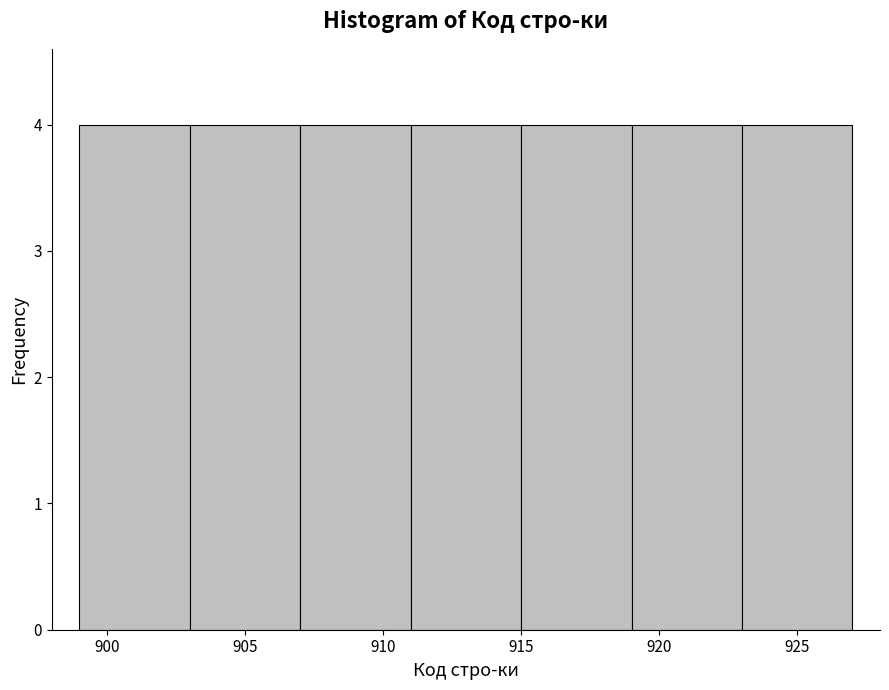

What is the height of the bar covering 919 to 923 on the x-axis? The values are not printed on the chart, so give them approximately, as read against the axis.

4